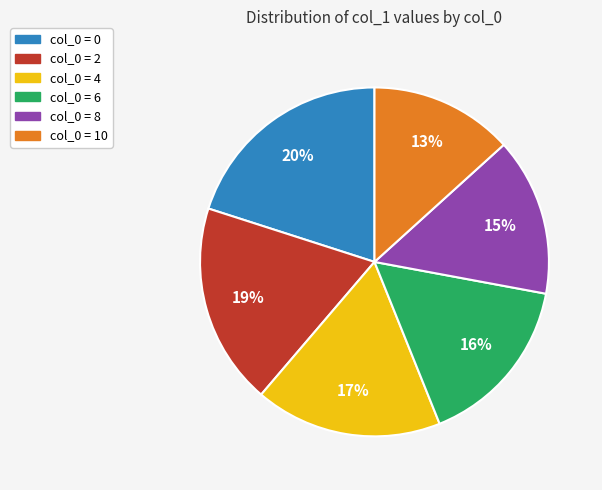

To the nearest percent, what is the average slice percentage?

17%